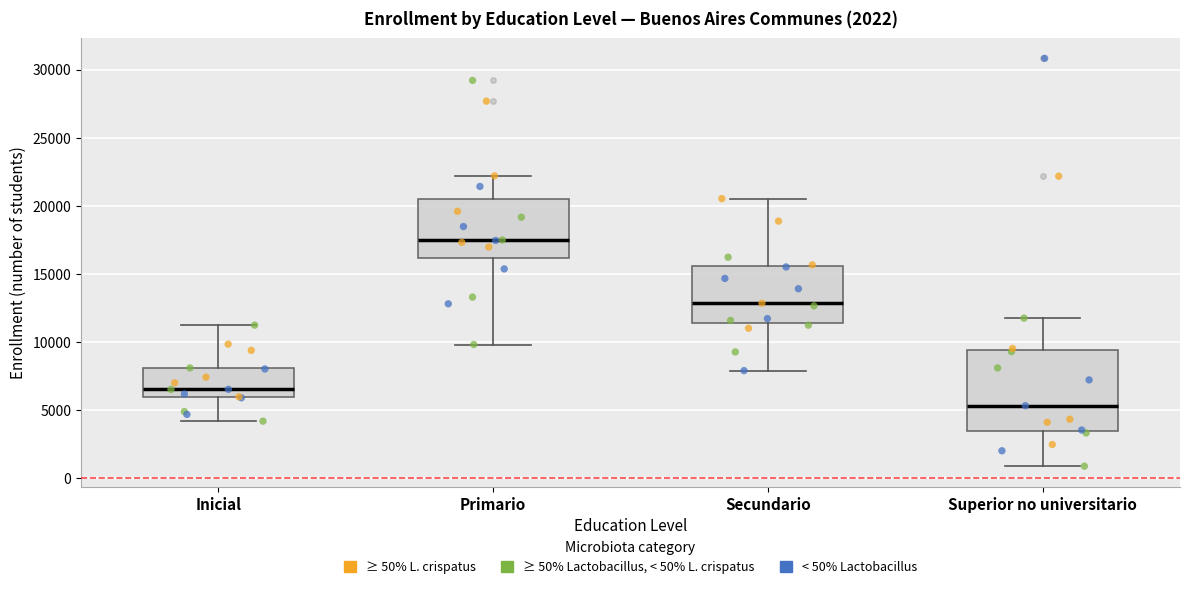

Which box's median line is the highest?

Primario